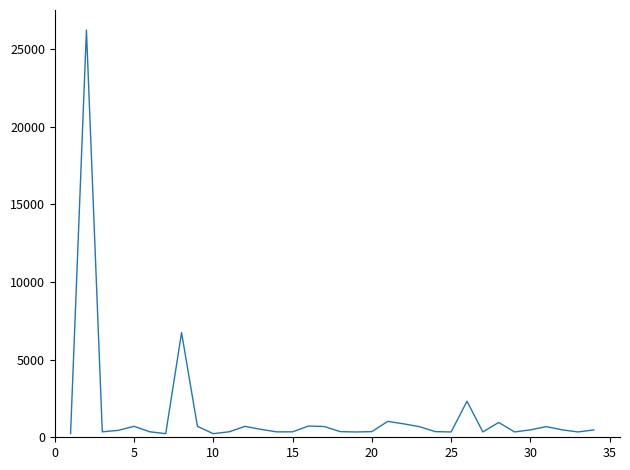

What is the difference between the maximum and minimum values?

25970.7